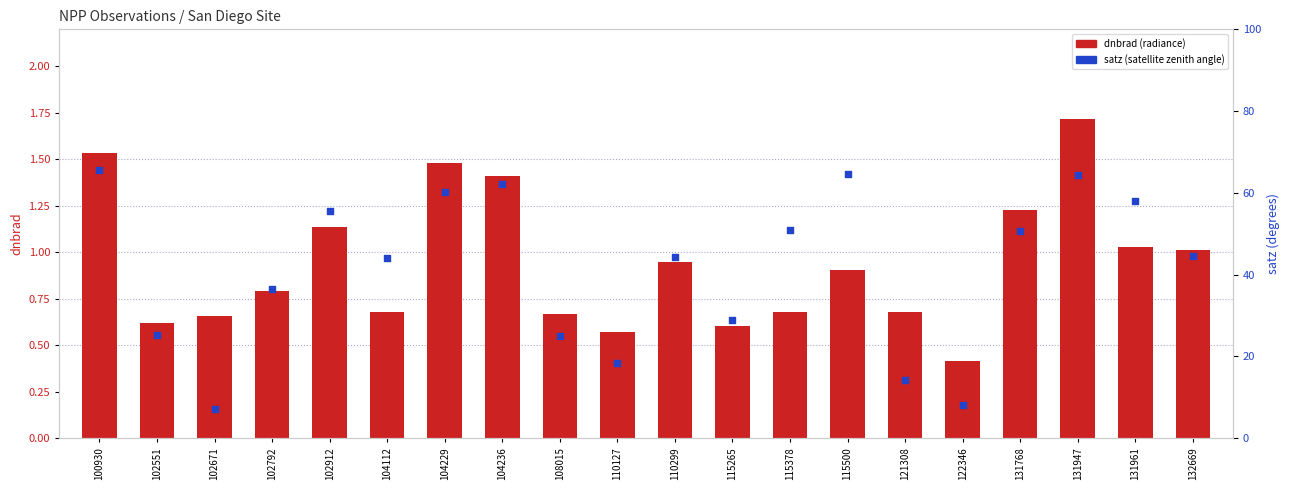

Which series has the largest Y range (max minus min)?

satz (degrees)